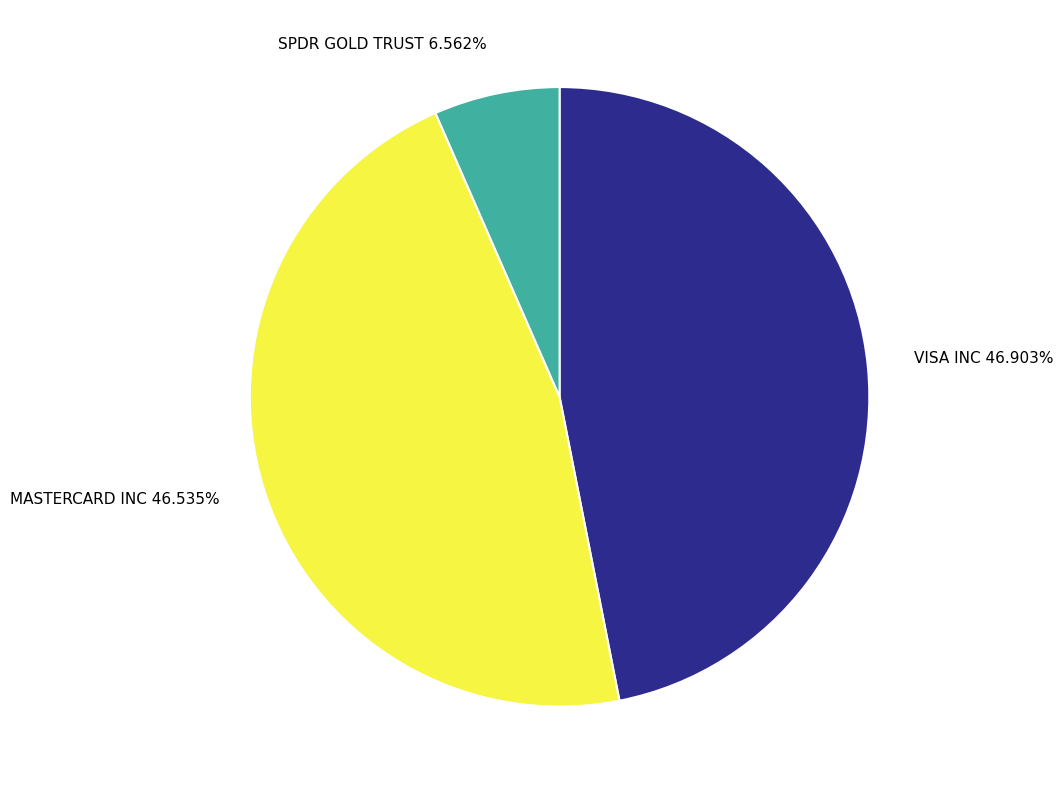

What is the smallest slice in the pie chart?

SPDR GOLD TRUST